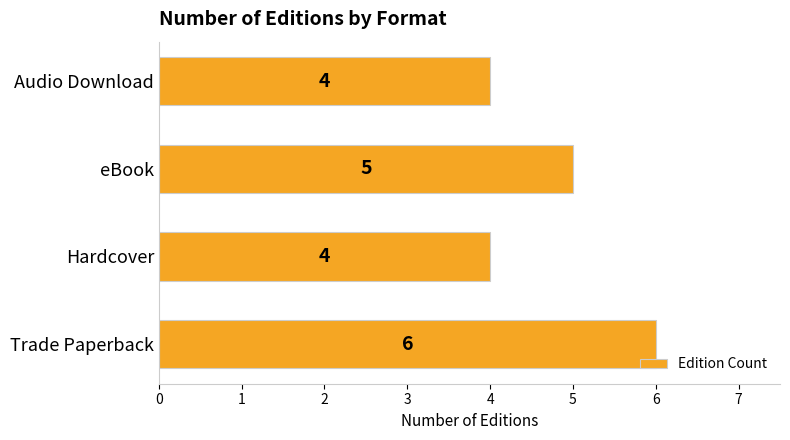

The value at Trade Paperback is 6. True or false?

True